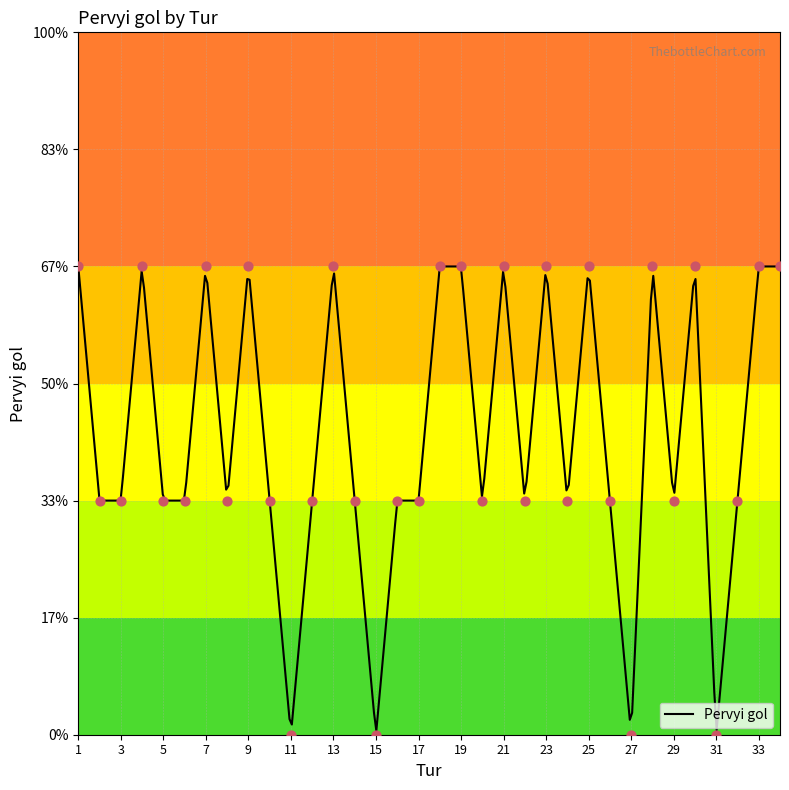

Approximately how many times larger is the value at 3 compared to 28?

0.5